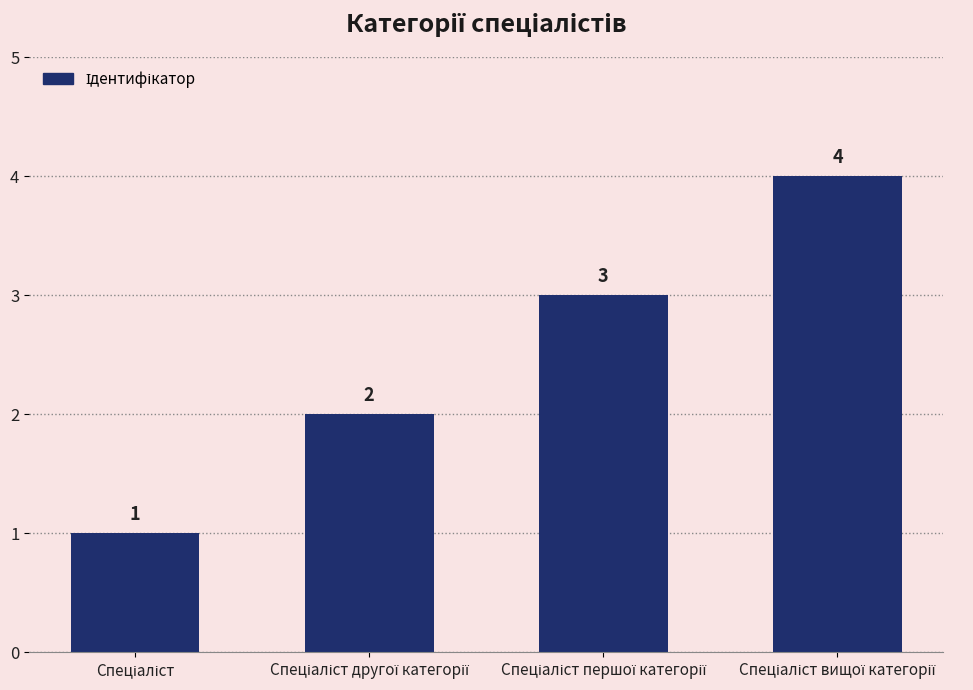

How many values are below 3?

2